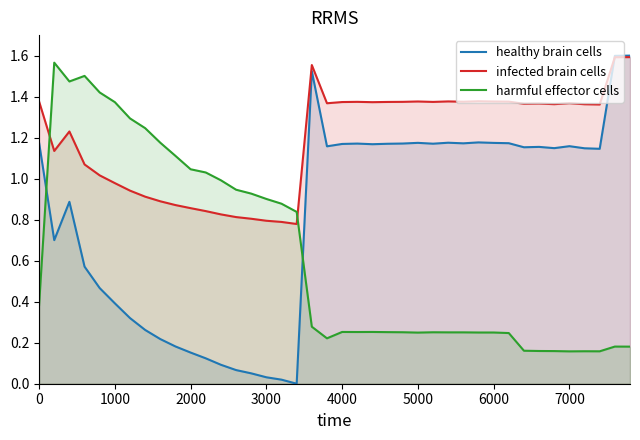

How many lines are shown in the chart?

3